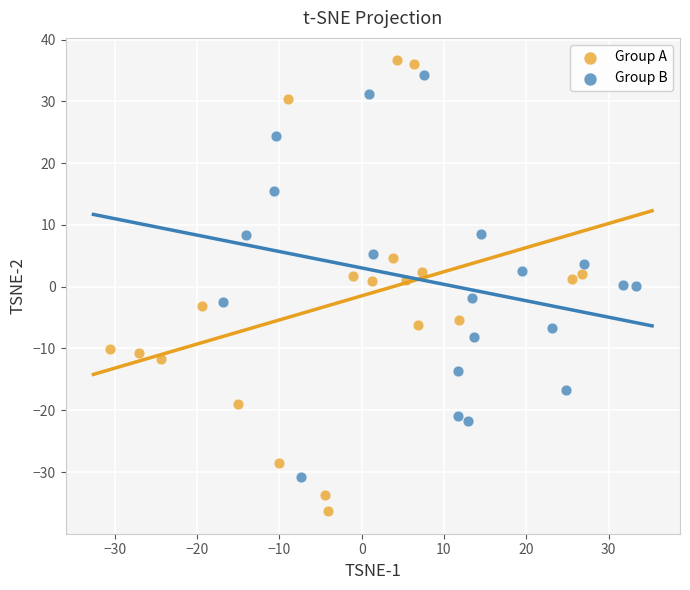

Which series has the widest spread of Y values?

Group A